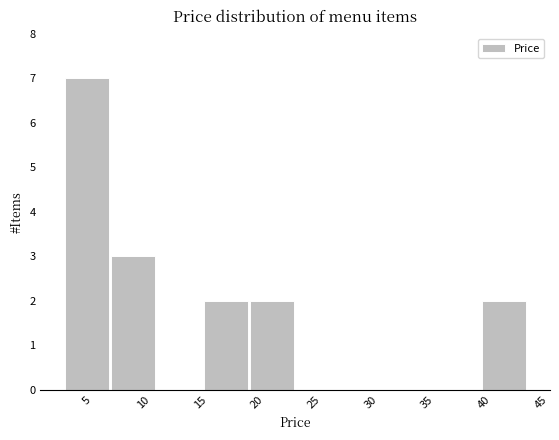

Reading left to right, transcribe this chart: for each bar, give the range it covers on the x-axis and its height. Neither the bar edges nor the heights are printed on the chart, so give them approximately, as read against the axes.

3.0 to 7.0: 7
7.0 to 11.0: 3
11.0 to 15.0: 0
15.0 to 19.5: 2
19.5 to 23.5: 2
23.5 to 27.5: 0
27.5 to 31.5: 0
31.5 to 35.5: 0
35.5 to 39.5: 0
39.5 to 44.0: 2